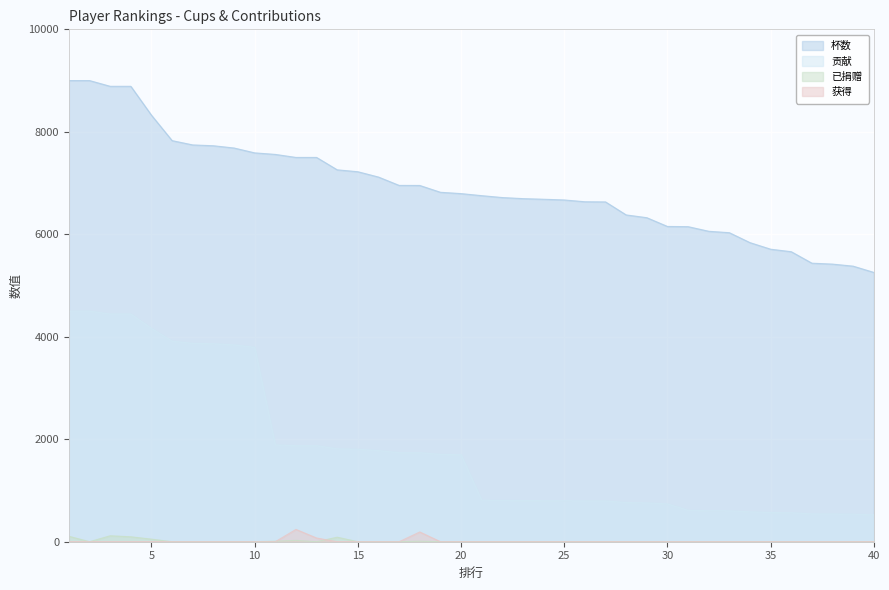

True or false: 已捐赠 and 贡献 intersect in this chart.

False